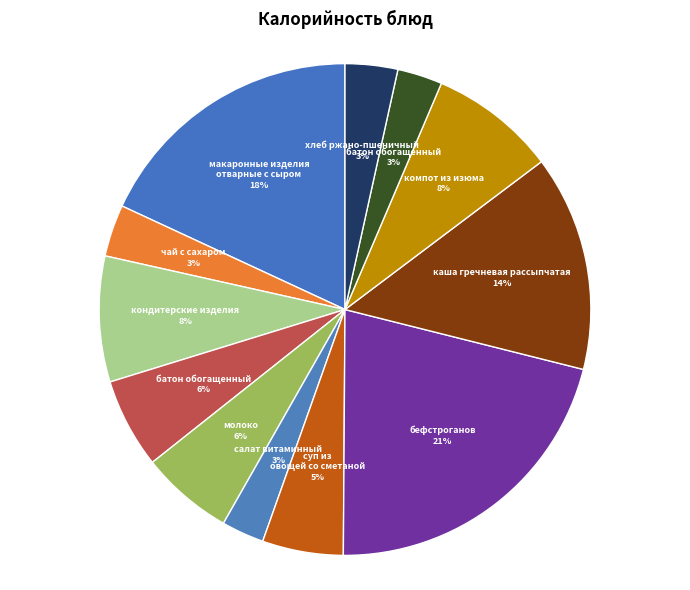

Count the number of slices in the pie.

12